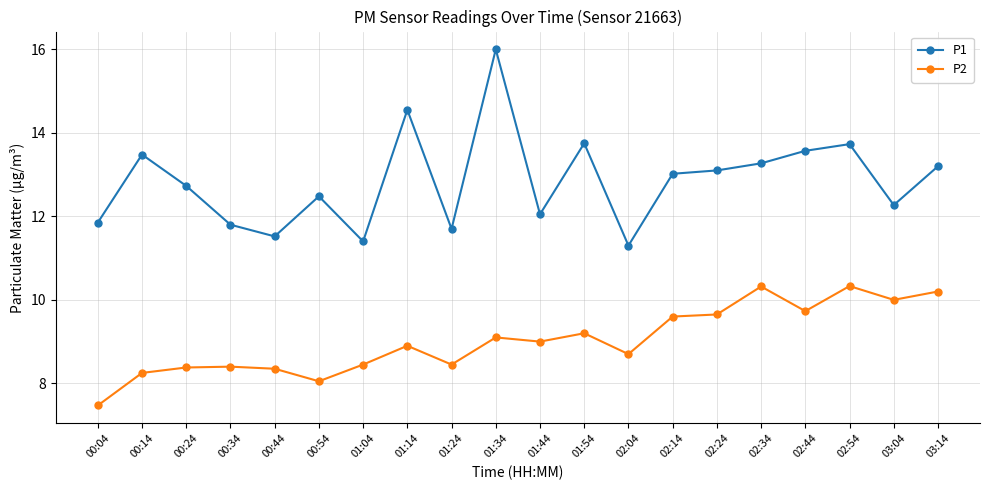

List the series in order of their overall mean, highest first.

P1, P2